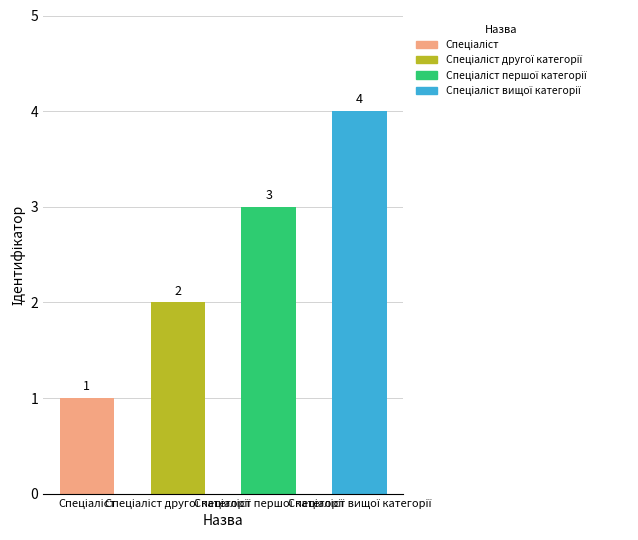

What position from the right is Спеціаліст?

4